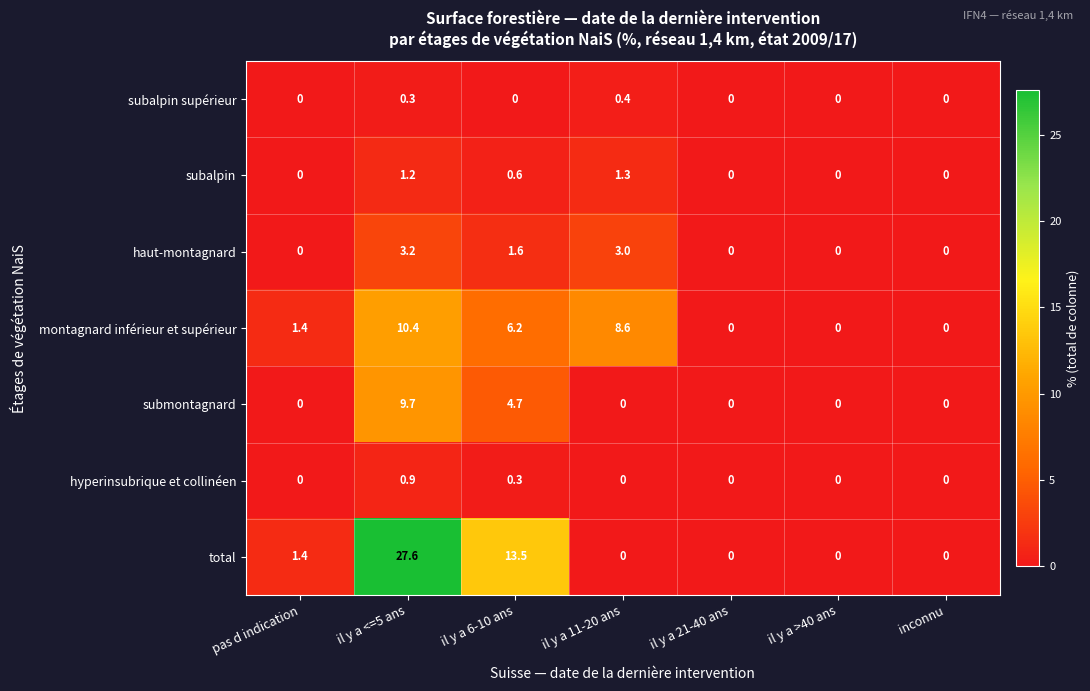

Rank the series at il y a 6-10 ans from lowest to highest value.

subalpin supérieur, hyperinsubrique et collinéen, subalpin, haut-montagnard, submontagnard, montagnard inférieur et supérieur, total